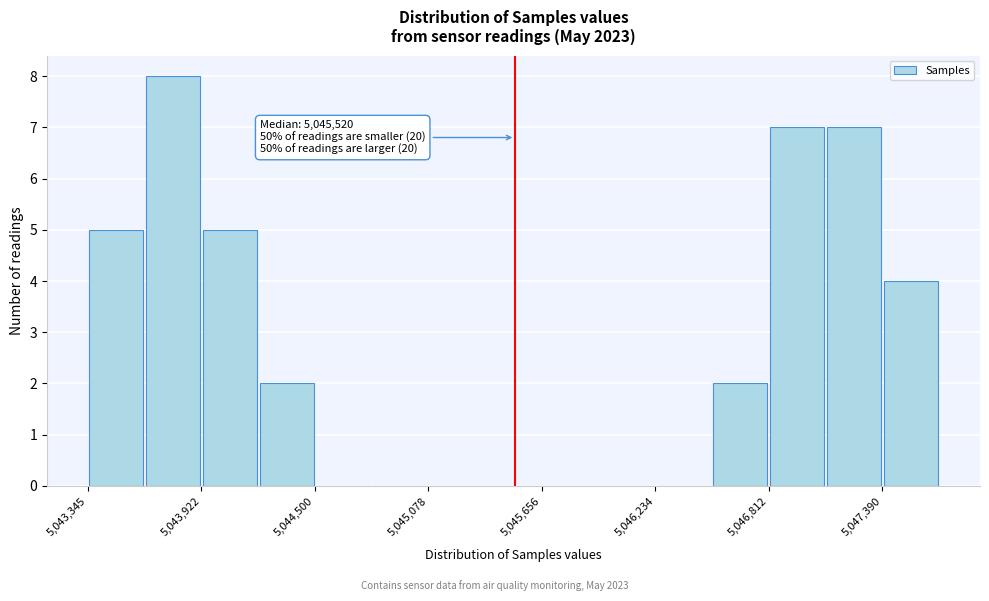

Around what value on the x-axis is the tallest bar? Give the approximate position of its centre, as read against the axis.

5043800